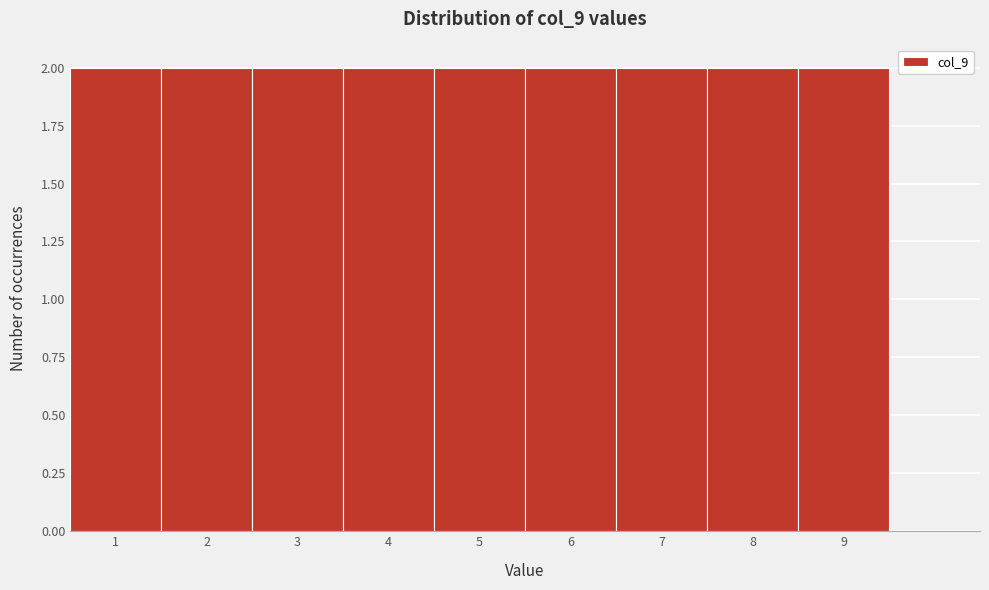

Reading left to right, transcribe this chart: for each bar, give the range it covers on the x-axis and its height. The values are not printed on the chart, so give them approximately, as read against the axis.

0.5 to 1.5: 2
1.5 to 2.5: 2
2.5 to 3.5: 2
3.5 to 4.5: 2
4.5 to 5.5: 2
5.5 to 6.5: 2
6.5 to 7.5: 2
7.5 to 8.5: 2
8.5 to 9.5: 2